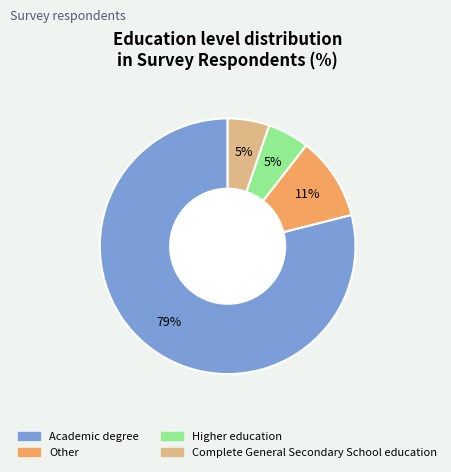

Is it true that Complete General Secondary School education is 5% of the pie?

True